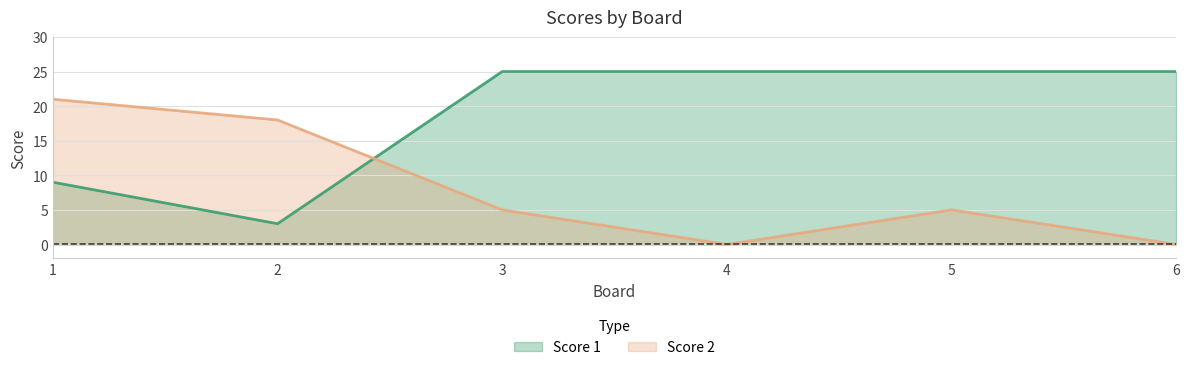

At which label does Score 1 reach its minimum?

2